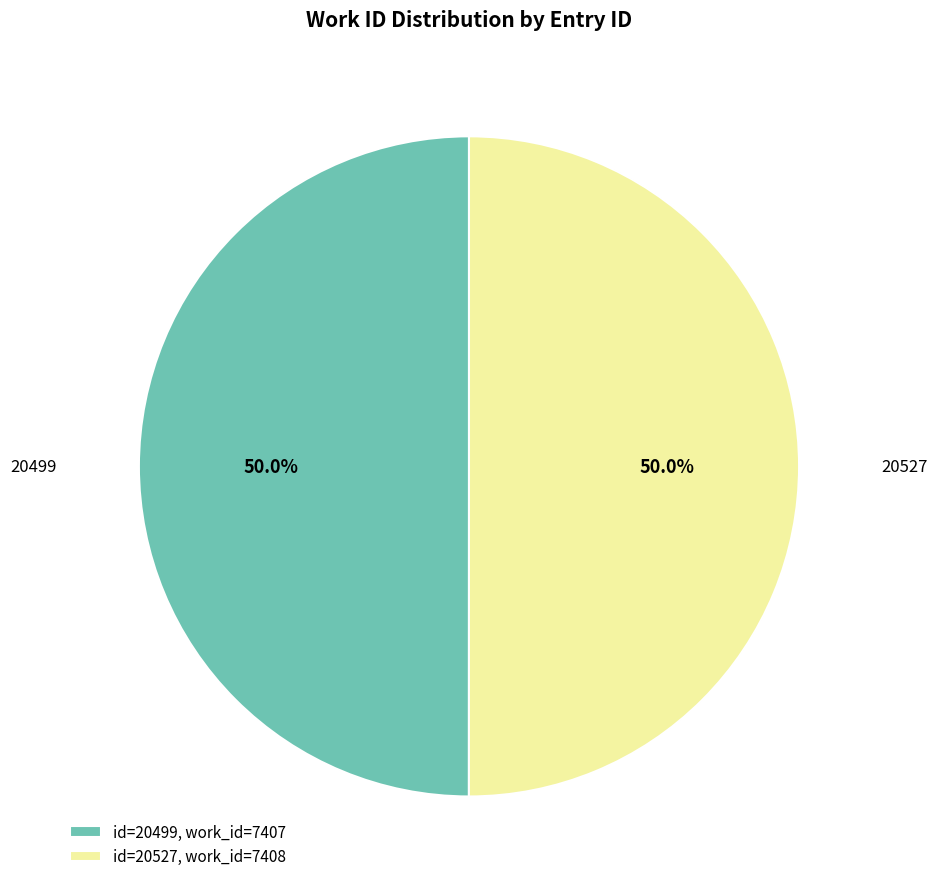

Combined, what portion of the pie is id=20499, work_id=7407 and id=20527, work_id=7408?

100.0%